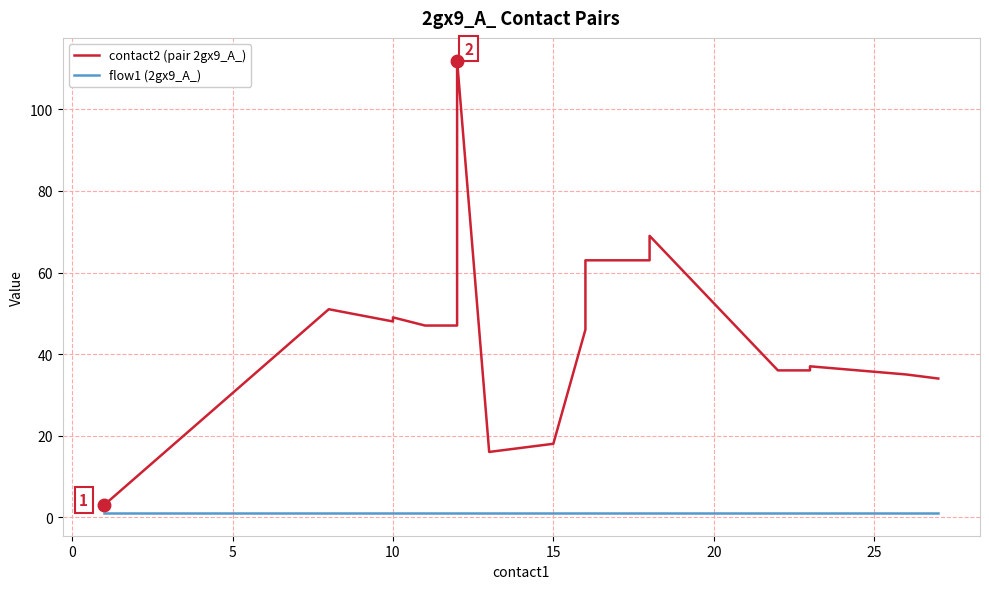

Which series has the largest total across all categories?

contact2 (pair 2gx9_A_)